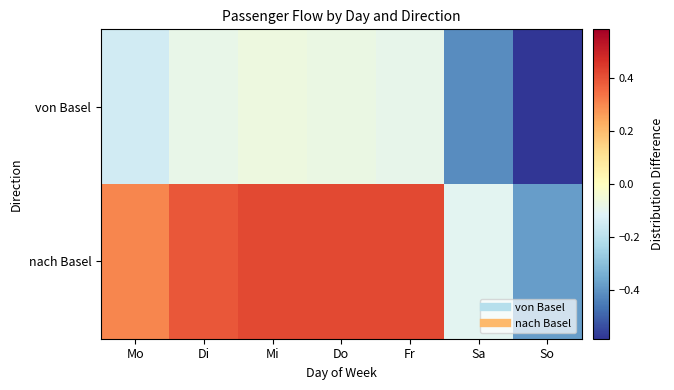

Which series has the largest range (max minus min)?

nach Basel